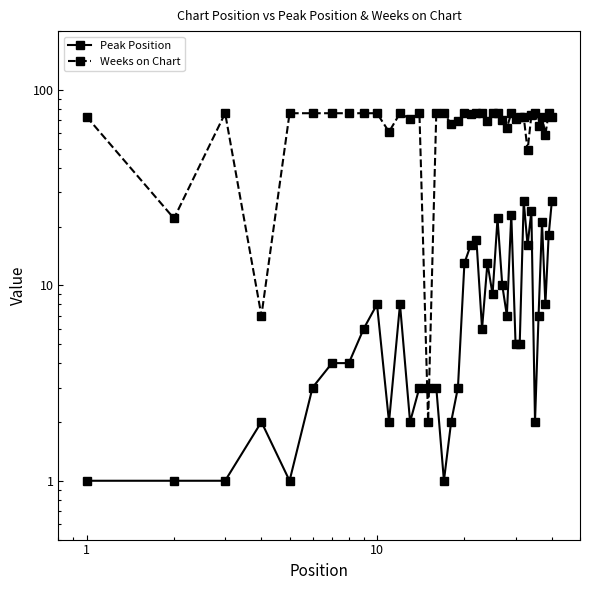

After their last crossing, which series has the higher values: Peak Position or Weeks on Chart?

Weeks on Chart